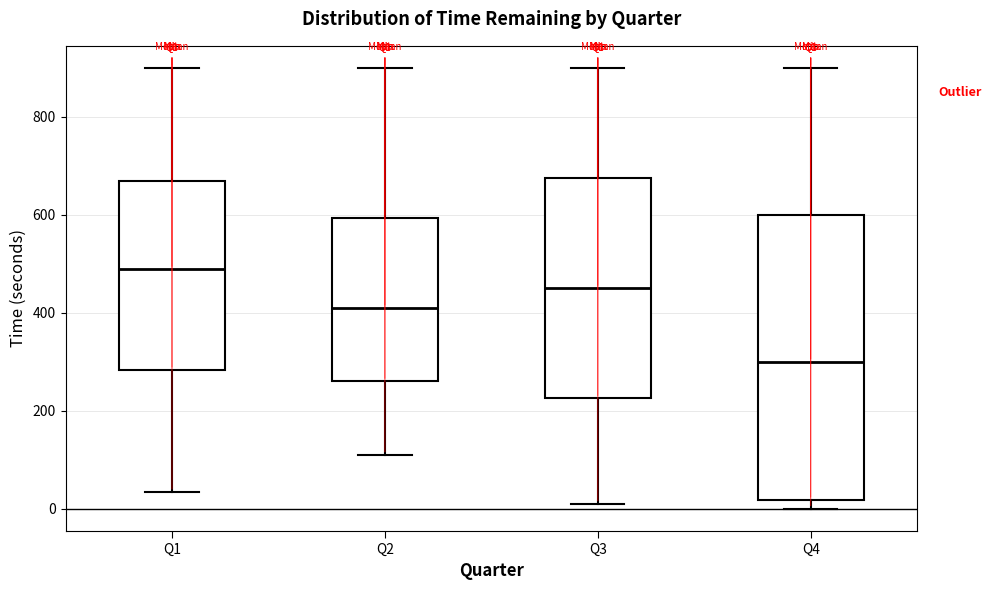

Which box has the lowest median line?

Q4